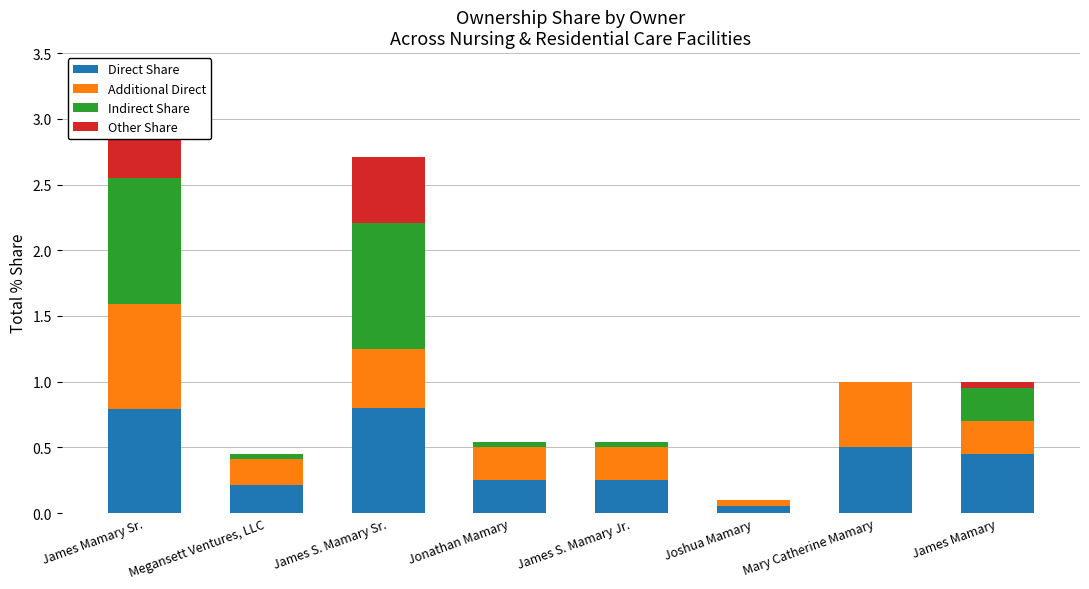

List the series in order of their peak value, lowest first.

Other Share, Direct Share, Additional Direct, Indirect Share